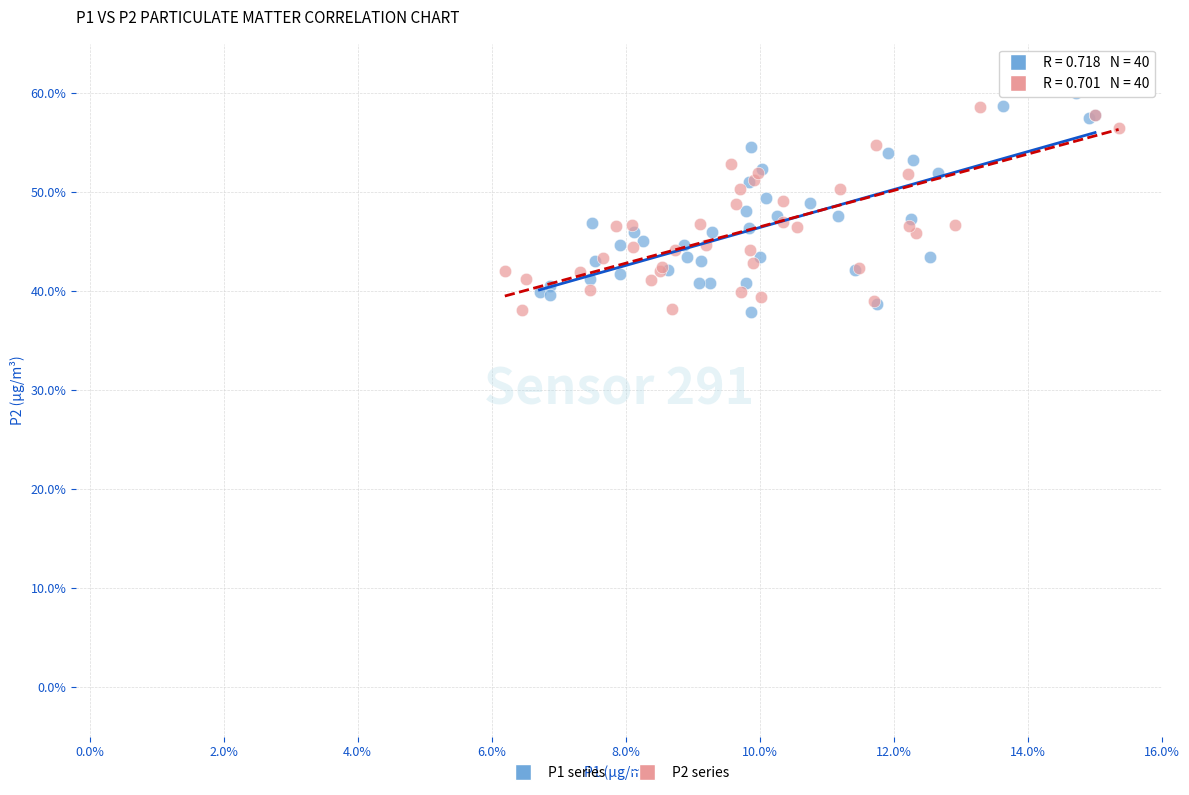

What are all the series names shown in the legend?

P1 series, P2 series